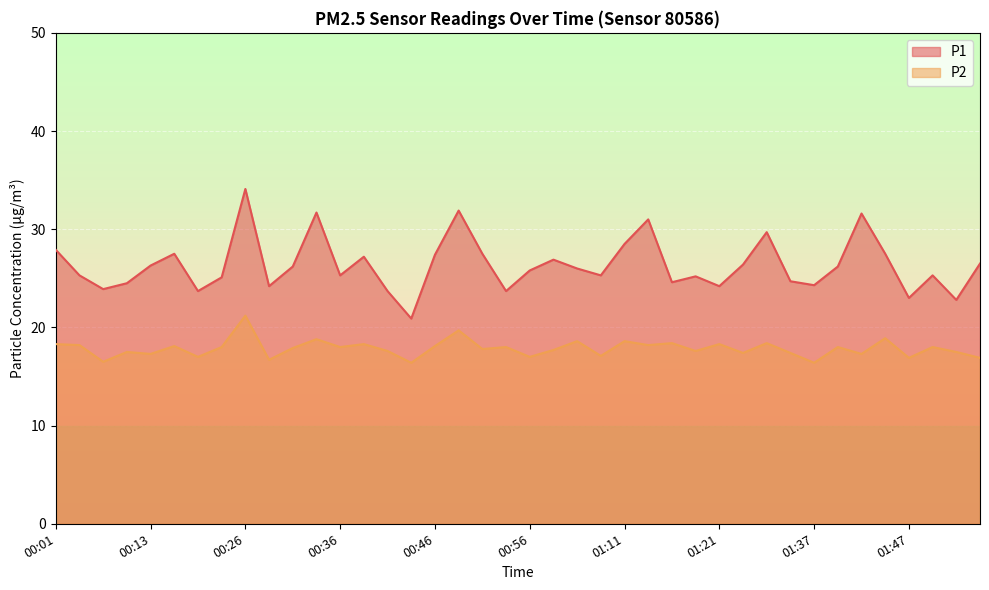

What position from the left is 00:56?

21